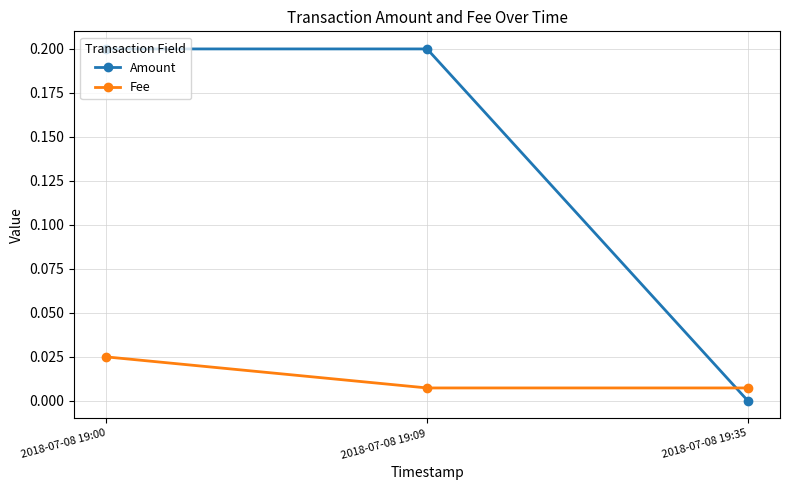

Which series has the widest spread of values?

Amount